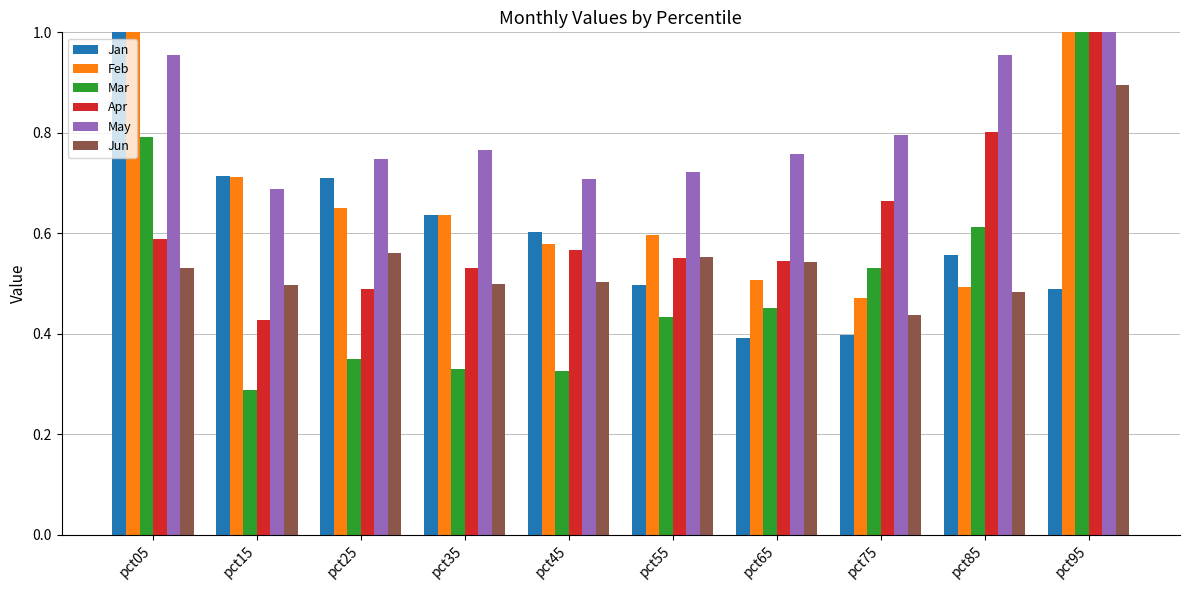

Between pct35 and pct05, which is larger?

pct05